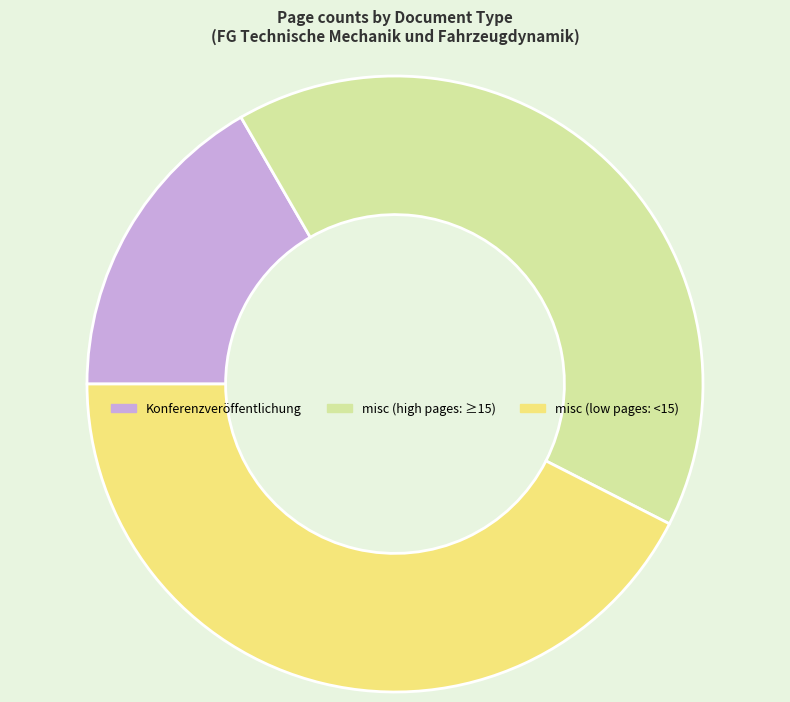

Is there any slice that represents more than half of the pie?

No